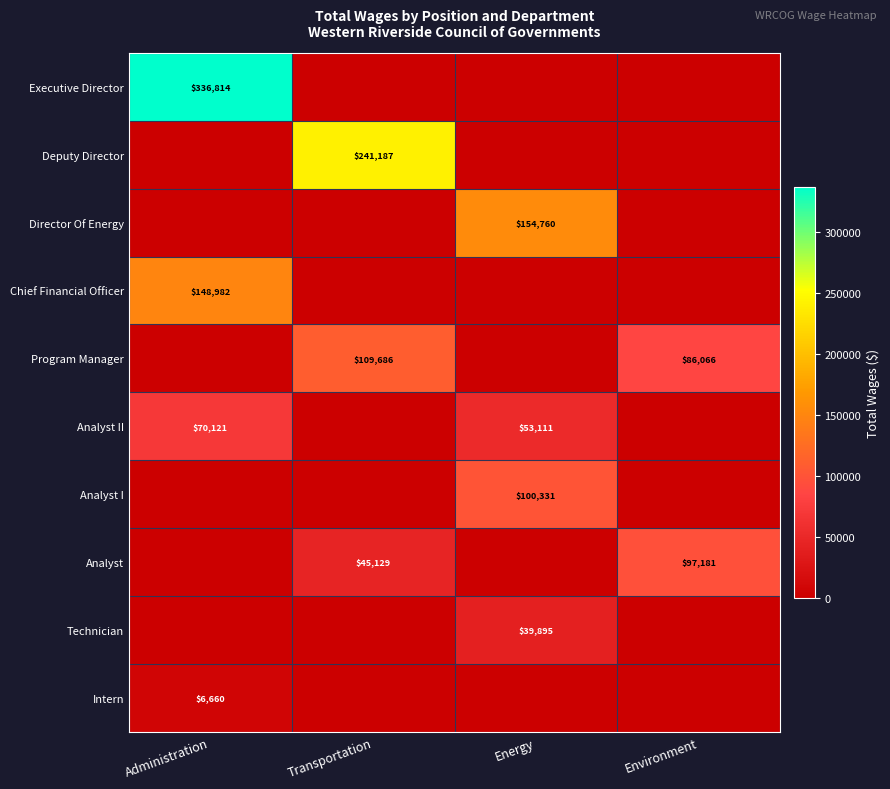

True or false: Analyst I has a value of 100331 at Energy.

True